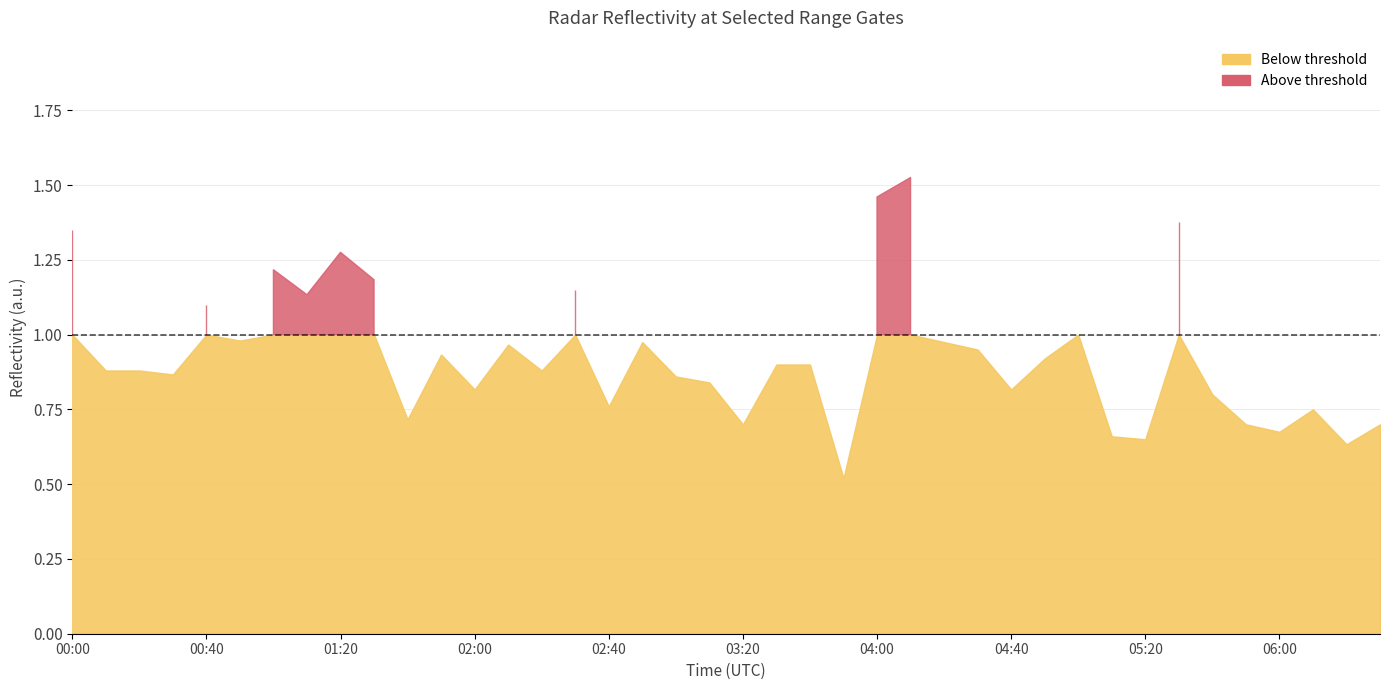

What is the value of the 0.680 point at the 14th from the left?

1.1